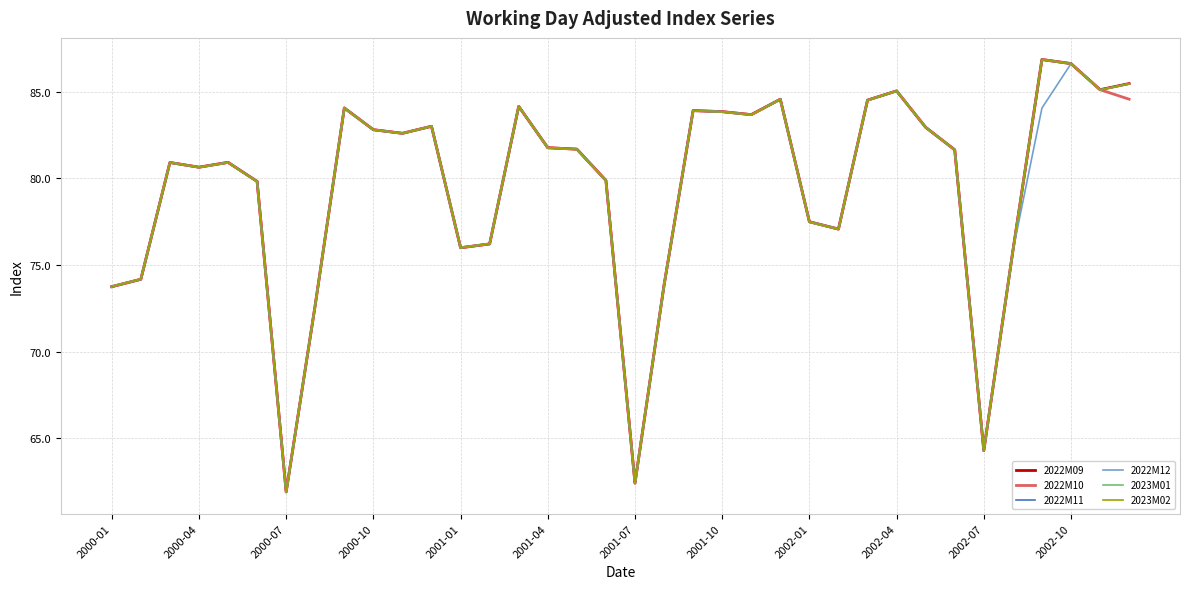

What is the average value of the 2022M11 series?

79.5